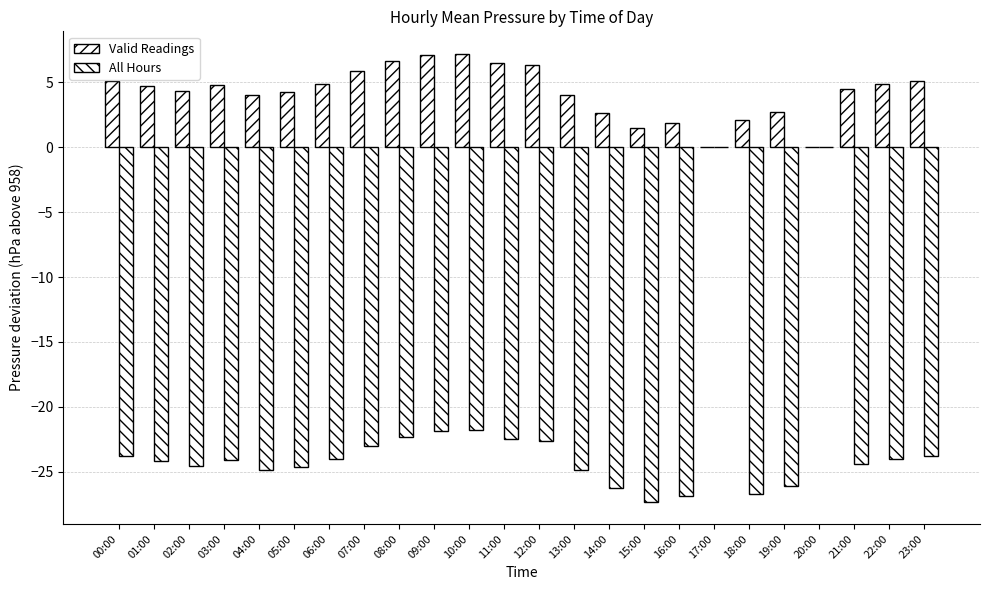

Are the bars horizontal?

No